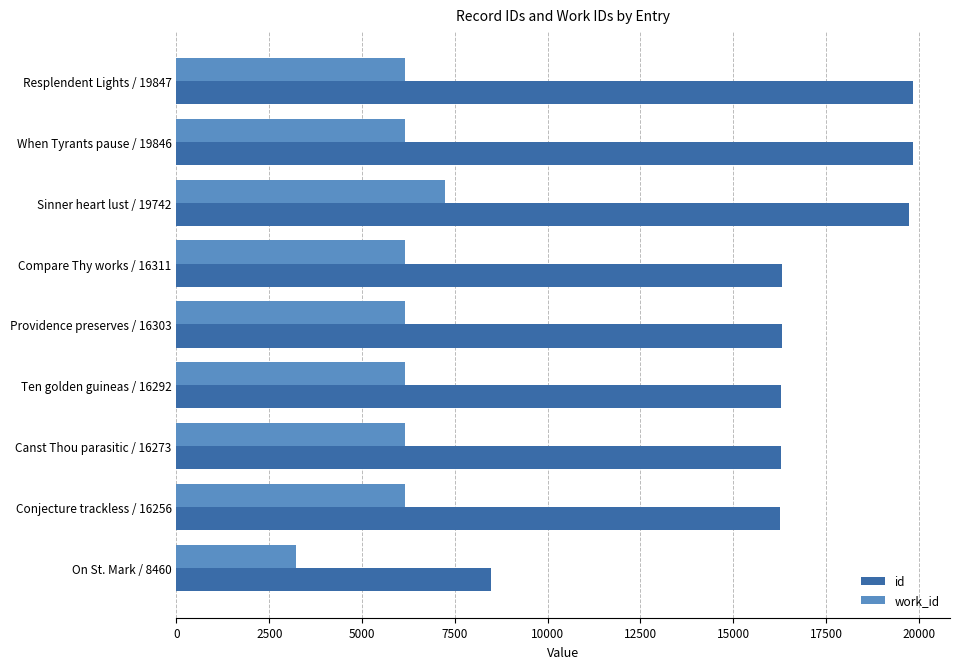

List the series in order of their peak value, highest first.

id, work_id